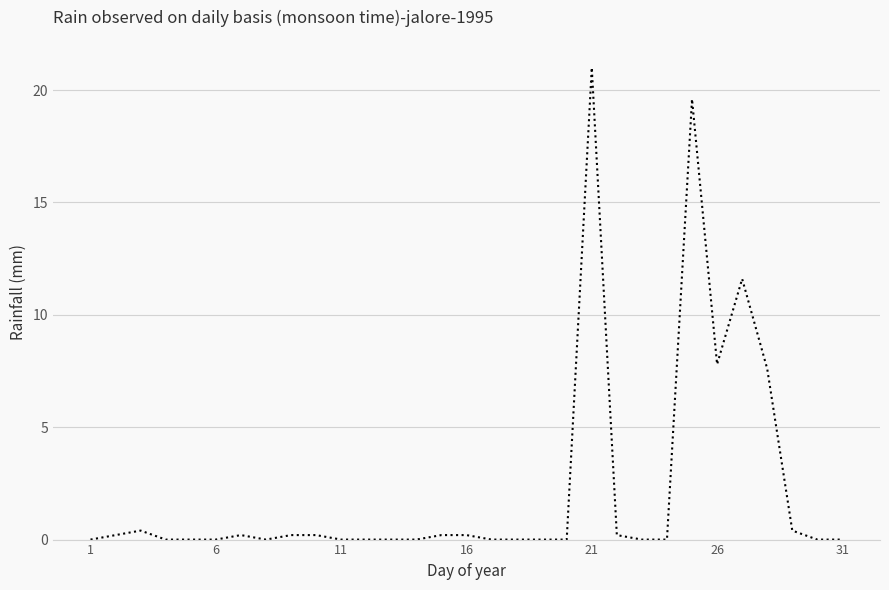

What is the maximum value shown in the chart?

21.0